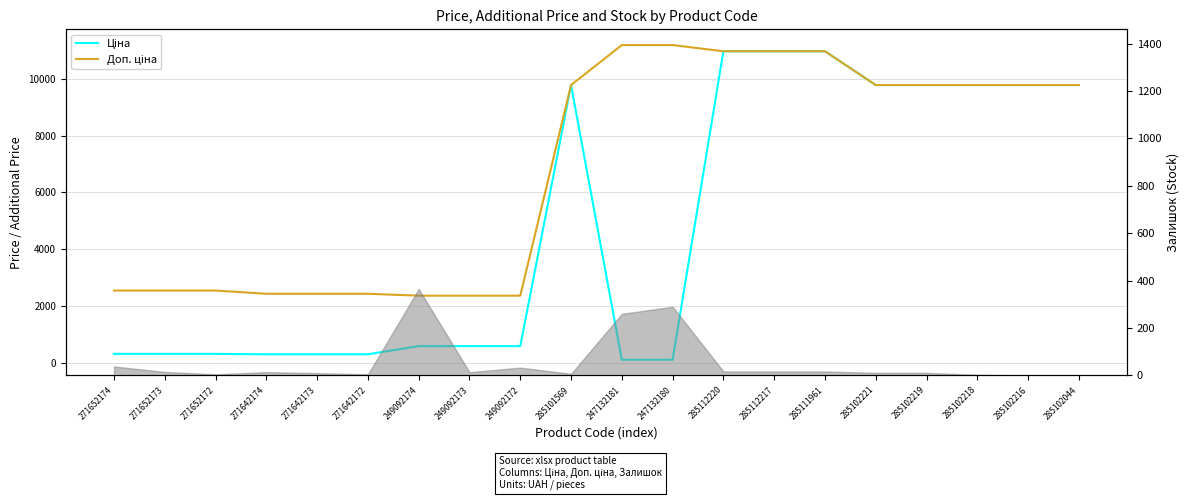

List the labels in order of Ціна value, largest first.

285112220, 285112217, 285111961, 285101569, 285102221, 285102219, 285102218, 285102216, 285102044, 249092174, 249092173, 249092172, 271652174, 271652173, 271652172, 271642174, 271642173, 271642172, 247132181, 247132180